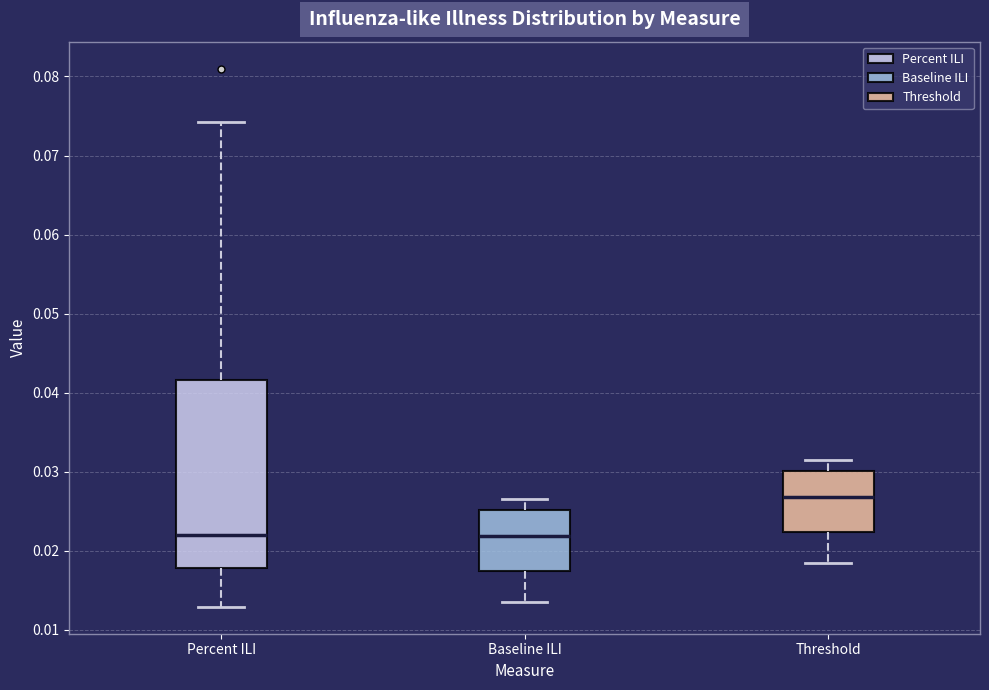

Which box has the highest median line?

Threshold